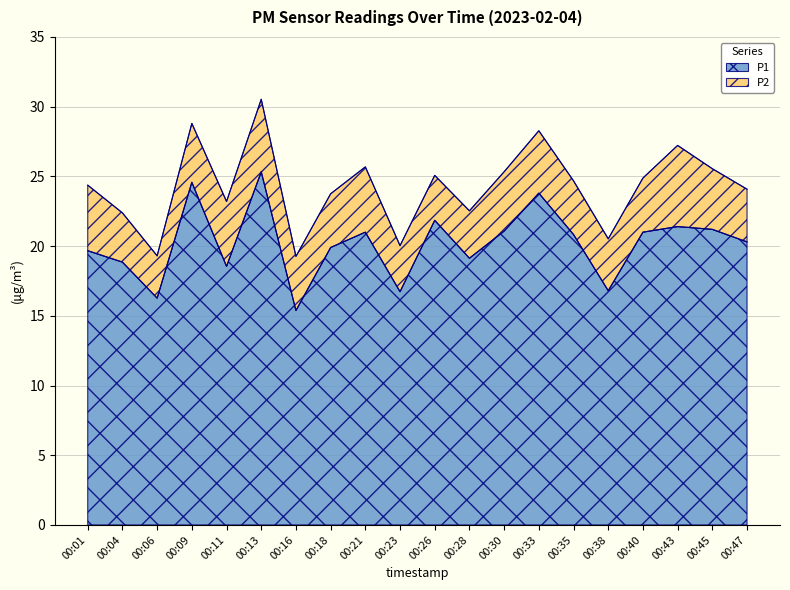

Approximately how many times larger is the value at 00:11 compared to 00:33?

0.8